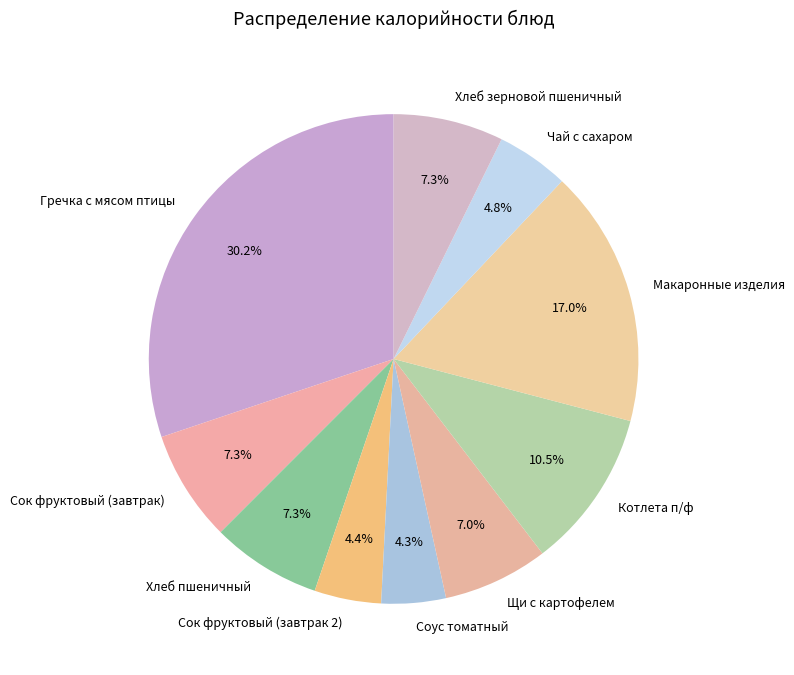

Do Хлеб пшеничный and Макаронные изделия together represent more than half of the pie?

No